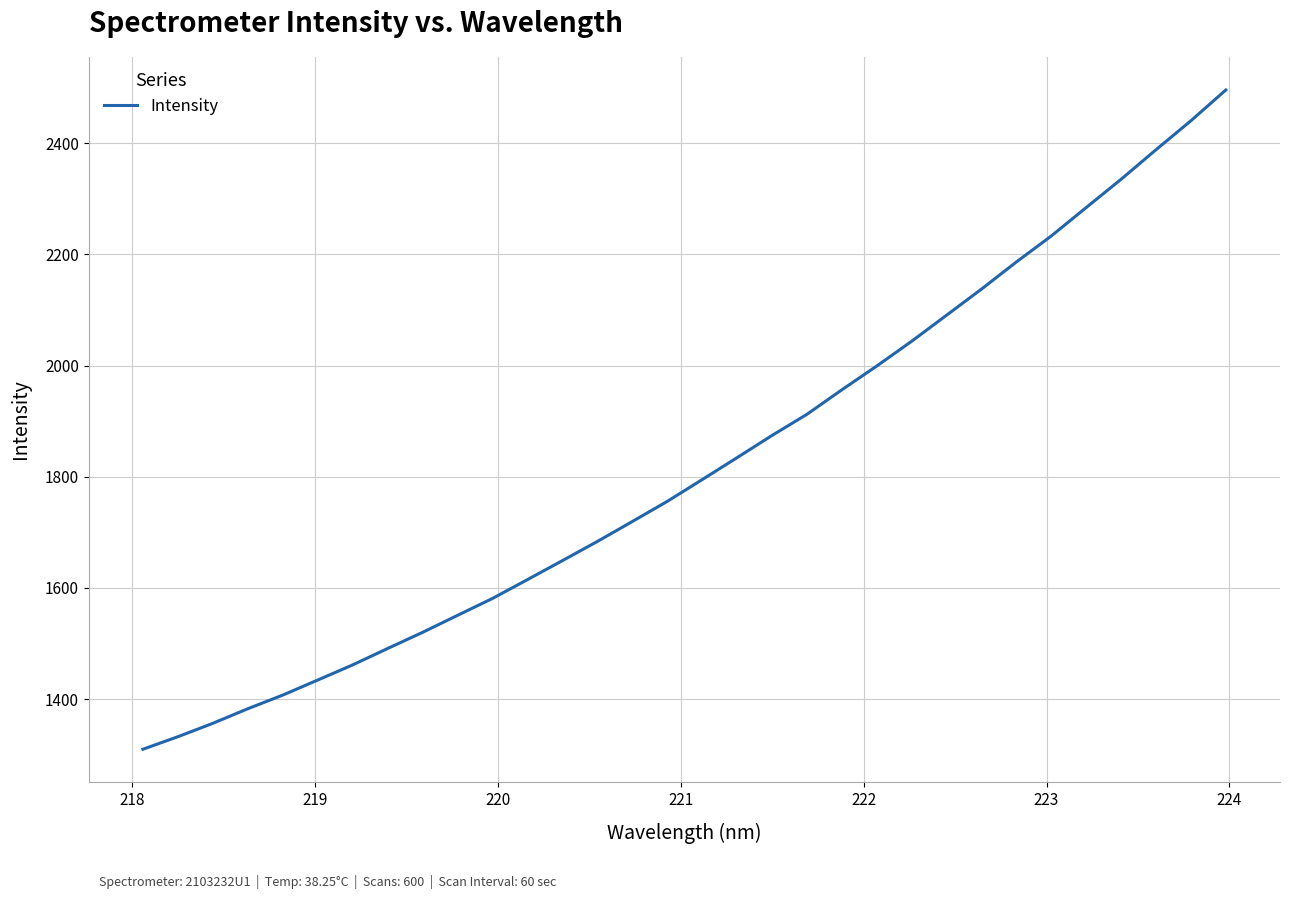

What is the minimum value shown in the chart?

1309.9